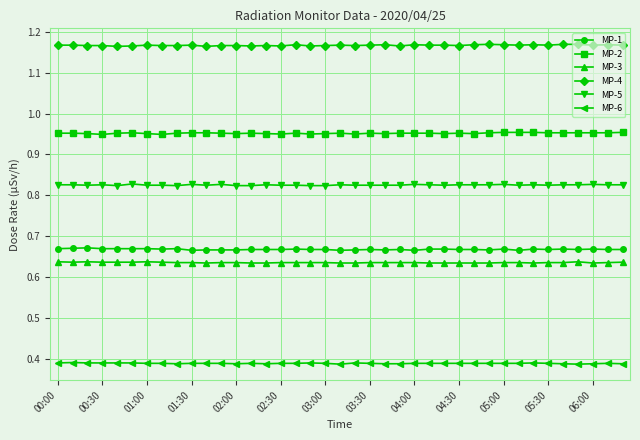

What is the sum of all MP-4 values?

45.5